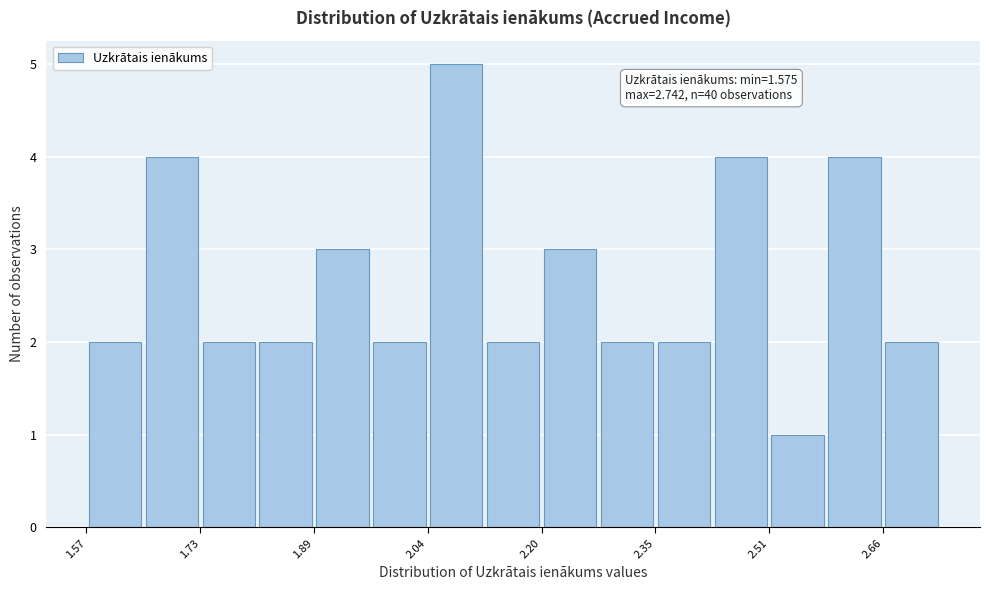

Read against the x-axis, roughly where is the centre of the tallest bar?

2.08